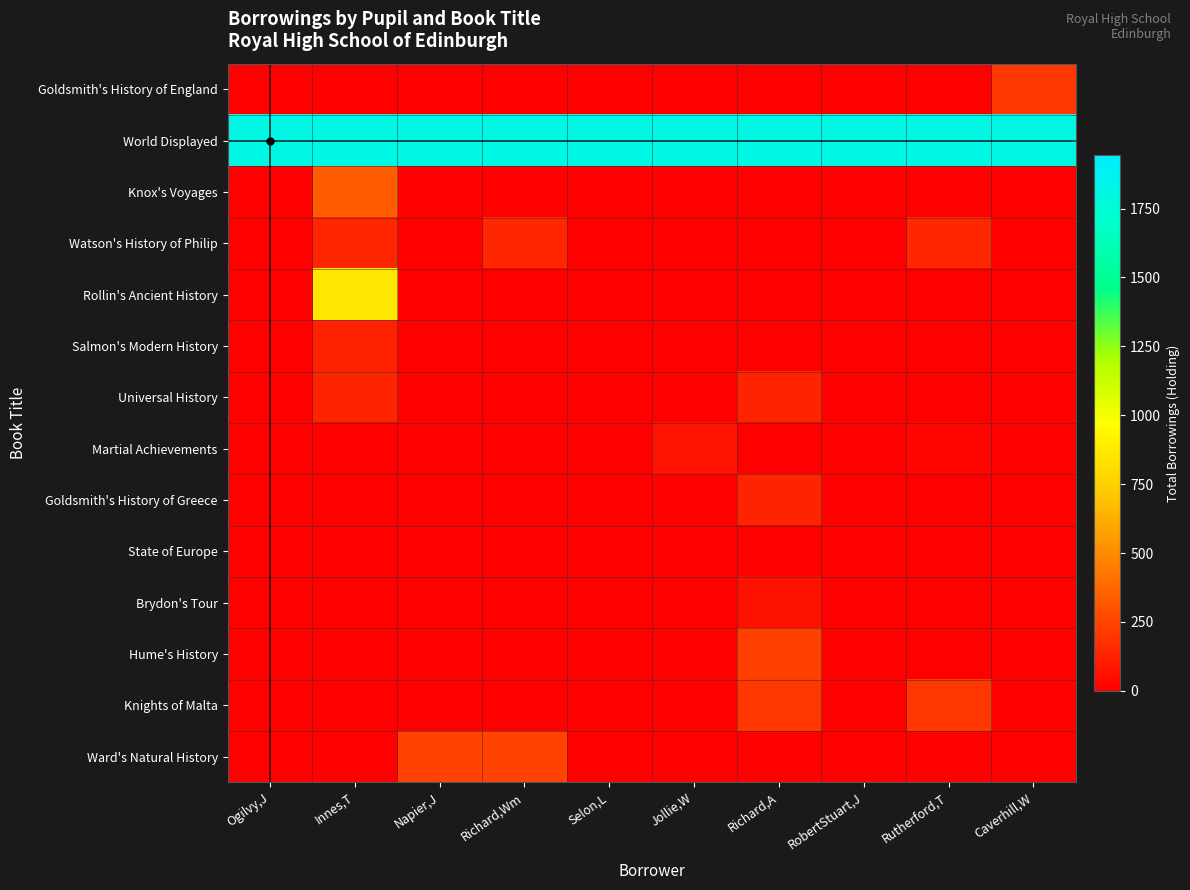

Reading left to right, list all the values displayed in this chart.

Goldsmith's History of England: Ogilvy,J=0	Innes,T=0	Napier,J=0	Richard,Wm=0	Selon,L=0	Jollie,W=0	Richard,A=0	RobertStuart,J=0	Rutherford,T=0	Caverhill,W=198
World Displayed: Ogilvy,J=1809	Innes,T=1809	Napier,J=1809	Richard,Wm=1809	Selon,L=1809	Jollie,W=1809	Richard,A=1809	RobertStuart,J=1809	Rutherford,T=1809	Caverhill,W=1809
Knox's Voyages: Ogilvy,J=0	Innes,T=335	Napier,J=0	Richard,Wm=0	Selon,L=0	Jollie,W=0	Richard,A=0	RobertStuart,J=0	Rutherford,T=0	Caverhill,W=0
Watson's History of Philip: Ogilvy,J=0	Innes,T=139	Napier,J=0	Richard,Wm=139	Selon,L=0	Jollie,W=0	Richard,A=0	RobertStuart,J=0	Rutherford,T=139	Caverhill,W=0
Rollin's Ancient History: Ogilvy,J=0	Innes,T=860	Napier,J=0	Richard,Wm=0	Selon,L=0	Jollie,W=0	Richard,A=0	RobertStuart,J=0	Rutherford,T=0	Caverhill,W=0
Salmon's Modern History: Ogilvy,J=0	Innes,T=124	Napier,J=0	Richard,Wm=0	Selon,L=0	Jollie,W=0	Richard,A=0	RobertStuart,J=0	Rutherford,T=0	Caverhill,W=0
Universal History: Ogilvy,J=0	Innes,T=135	Napier,J=0	Richard,Wm=0	Selon,L=0	Jollie,W=0	Richard,A=135	RobertStuart,J=0	Rutherford,T=0	Caverhill,W=0
Martial Achievements: Ogilvy,J=0	Innes,T=0	Napier,J=0	Richard,Wm=0	Selon,L=0	Jollie,W=72	Richard,A=0	RobertStuart,J=0	Rutherford,T=22	Caverhill,W=0
Goldsmith's History of Greece: Ogilvy,J=0	Innes,T=0	Napier,J=0	Richard,Wm=0	Selon,L=0	Jollie,W=0	Richard,A=133	RobertStuart,J=0	Rutherford,T=0	Caverhill,W=0
State of Europe: Ogilvy,J=0	Innes,T=0	Napier,J=0	Richard,Wm=0	Selon,L=0	Jollie,W=0	Richard,A=3	RobertStuart,J=0	Rutherford,T=0	Caverhill,W=0
Brydon's Tour: Ogilvy,J=0	Innes,T=0	Napier,J=0	Richard,Wm=0	Selon,L=0	Jollie,W=0	Richard,A=65	RobertStuart,J=0	Rutherford,T=0	Caverhill,W=0
Hume's History: Ogilvy,J=0	Innes,T=0	Napier,J=0	Richard,Wm=0	Selon,L=0	Jollie,W=0	Richard,A=229	RobertStuart,J=0	Rutherford,T=0	Caverhill,W=0
Knights of Malta: Ogilvy,J=0	Innes,T=0	Napier,J=0	Richard,Wm=0	Selon,L=0	Jollie,W=0	Richard,A=203	RobertStuart,J=0	Rutherford,T=203	Caverhill,W=0
Ward's Natural History: Ogilvy,J=0	Innes,T=0	Napier,J=236	Richard,Wm=236	Selon,L=0	Jollie,W=0	Richard,A=0	RobertStuart,J=0	Rutherford,T=0	Caverhill,W=0